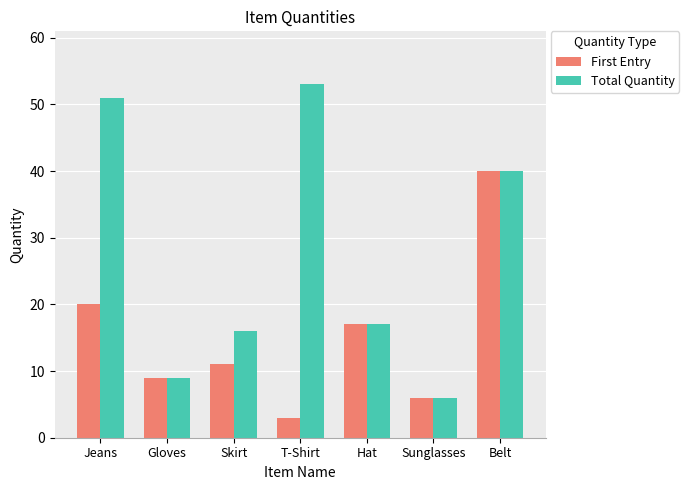

What is the label of the 2nd bar from the left?

Gloves